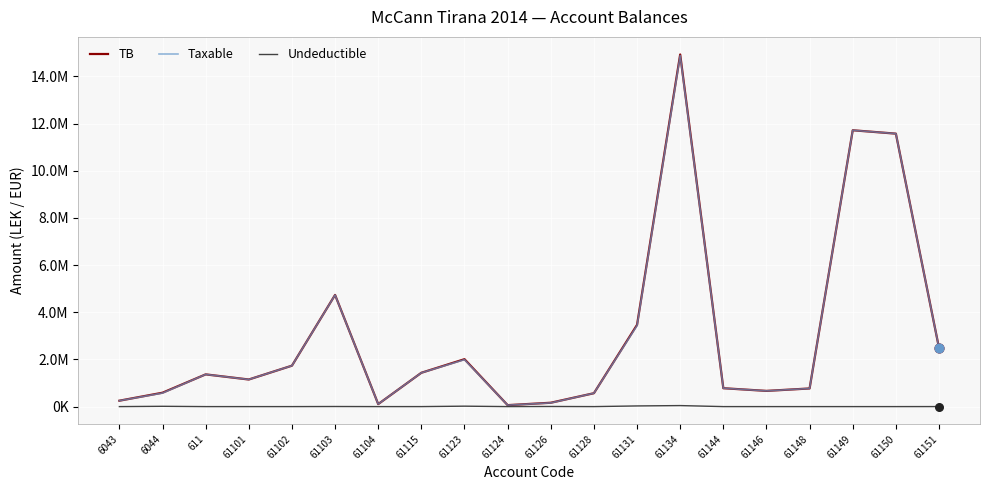

Is this an area chart (filled region under the line)?

No